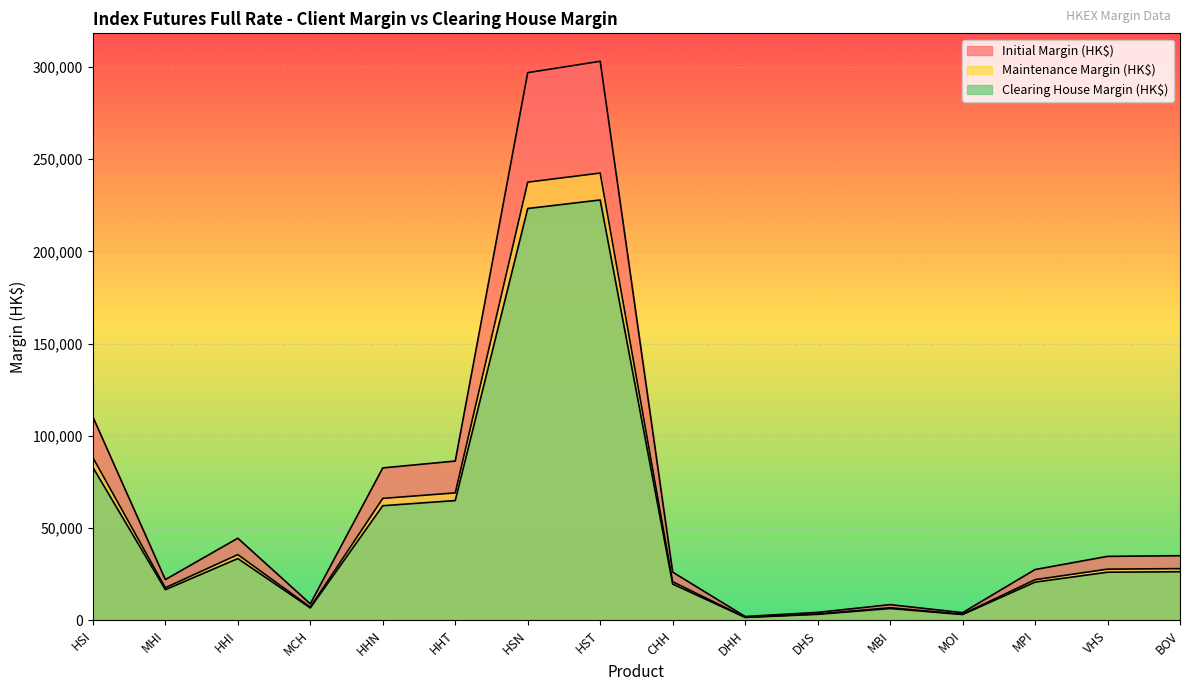

Does the chart display data point markers on the line(s)?

No